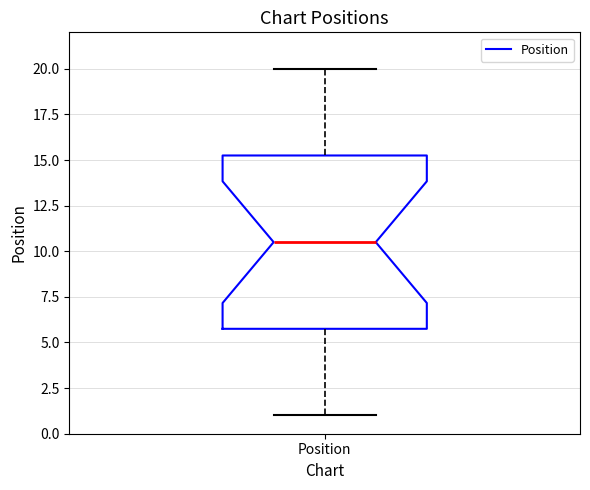

Read this box plot against the y-axis: the position of the median line, the range covered by the box, and the ends of both whiskers. The values are not printed on the chart, so give them approximately, as read against the axis.

median 10.5, box 6.0 to 15.5, whiskers 1.0 to 20.0